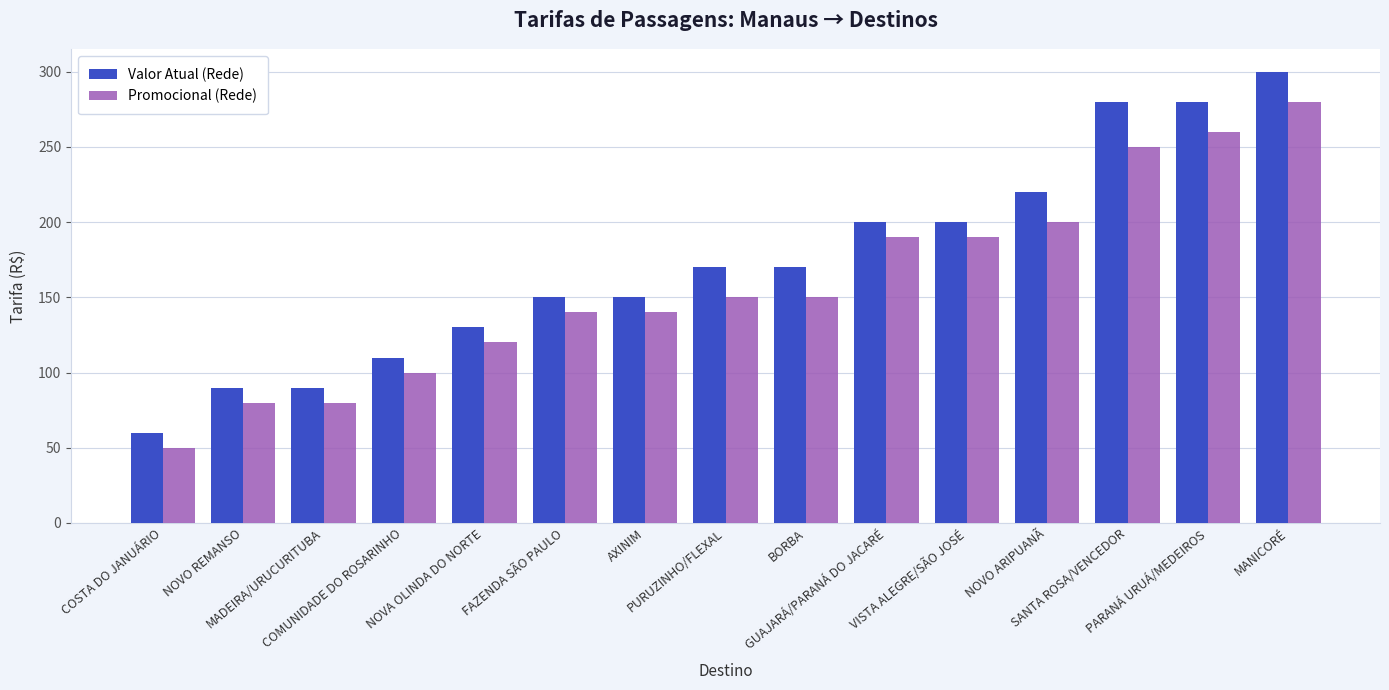

List the series in order of their overall mean, highest first.

Valor Atual (Rede), Promocional (Rede)